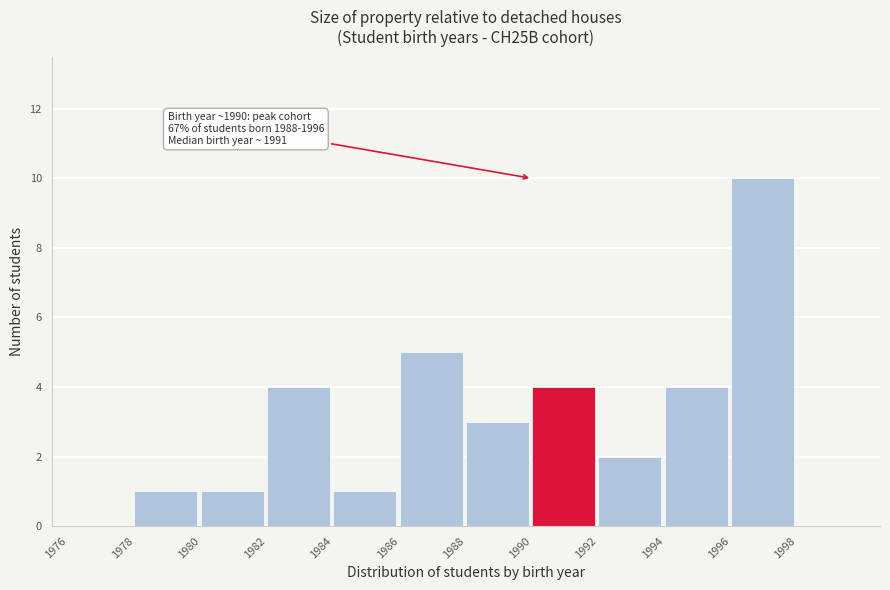

Over which range of the x-axis is the bar tallest?

1996 to 1998